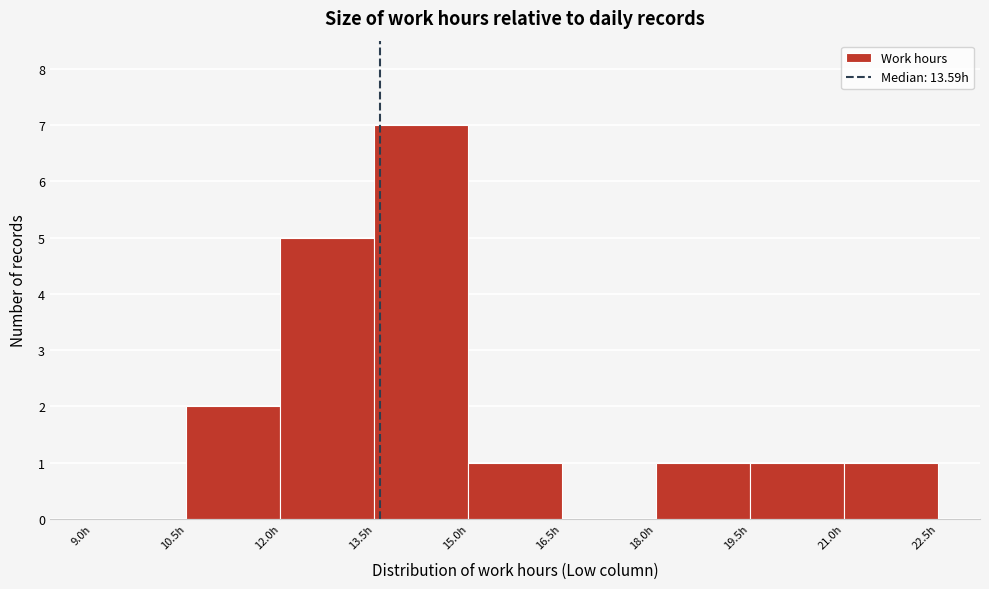

Reading left to right, list every bar in this chart as the range it spans on the x-axis followed by its height. Neither the bar edges nor the heights are printed on the chart, so give them approximately, as read against the axes.

9.0 to 10.5: 0
10.5 to 12.0: 2
12.0 to 13.5: 5
13.5 to 15.0: 7
15.0 to 16.5: 1
16.5 to 18.0: 0
18.0 to 19.5: 1
19.5 to 21.0: 1
21.0 to 22.5: 1